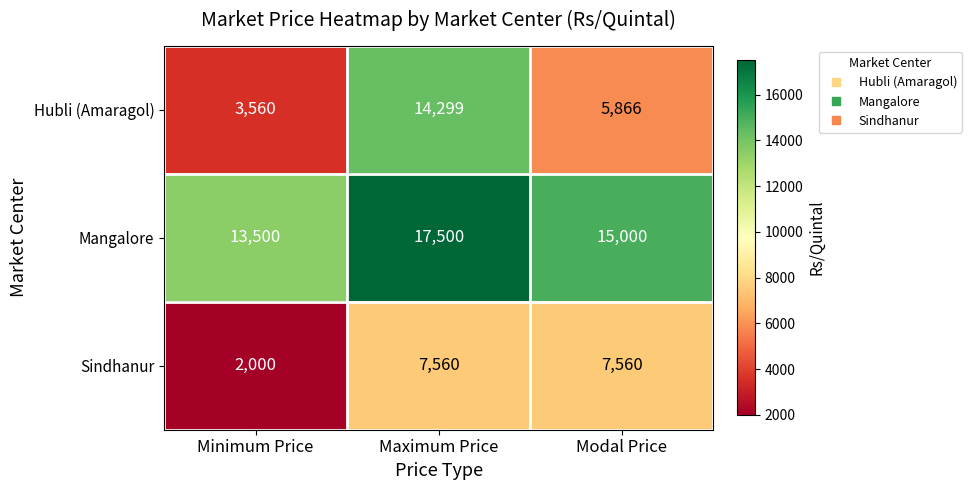

True or false: Mangalore has a value of 13500 at Minimum Price.

True